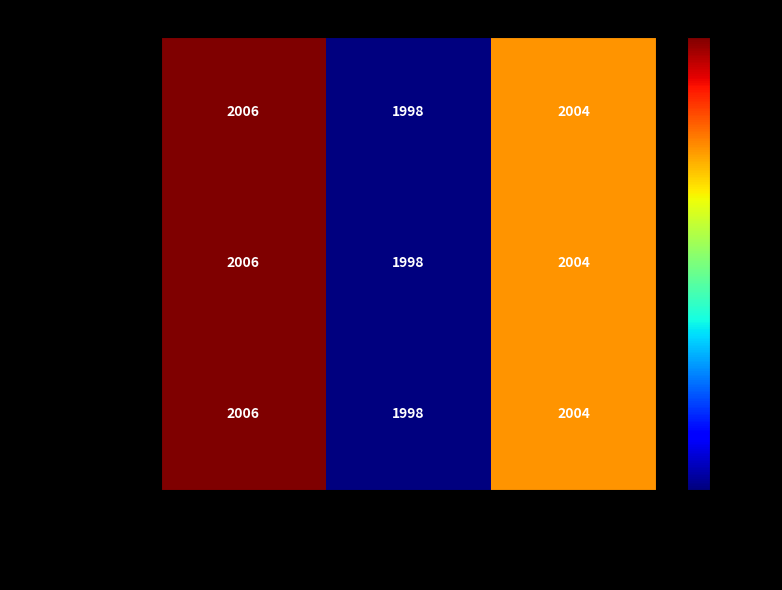

What is the maximum value shown in the chart?

2006